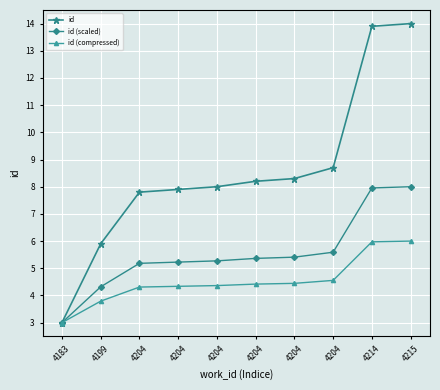

Does the chart have visible grid lines?

Yes